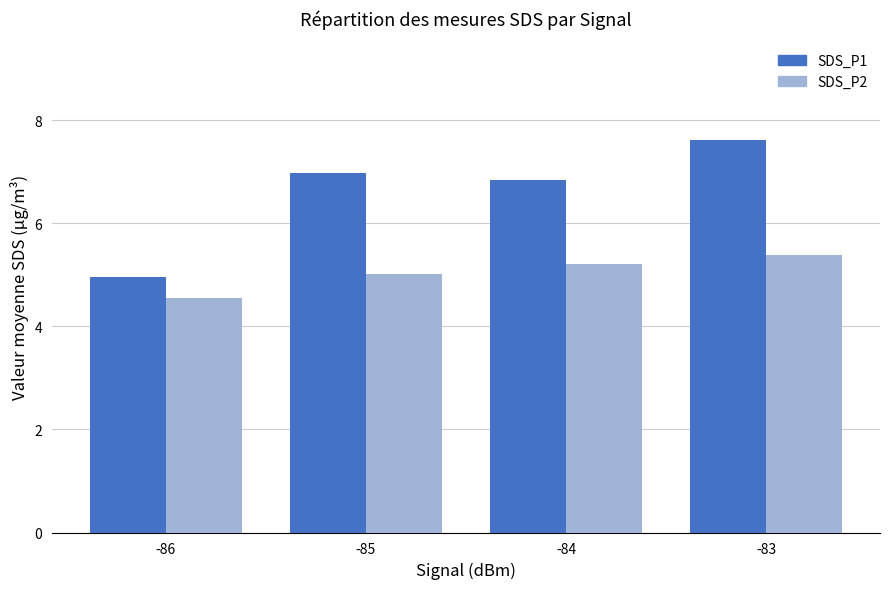

What is the total value across all series at -84?

12.1